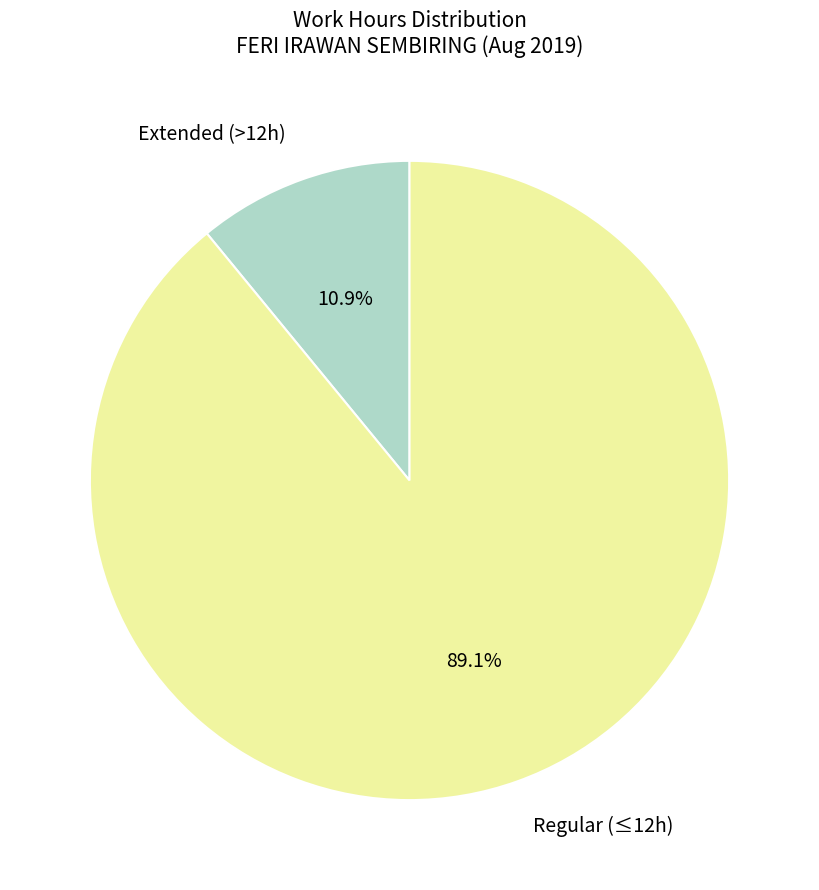

Is there a majority slice in this chart?

Yes